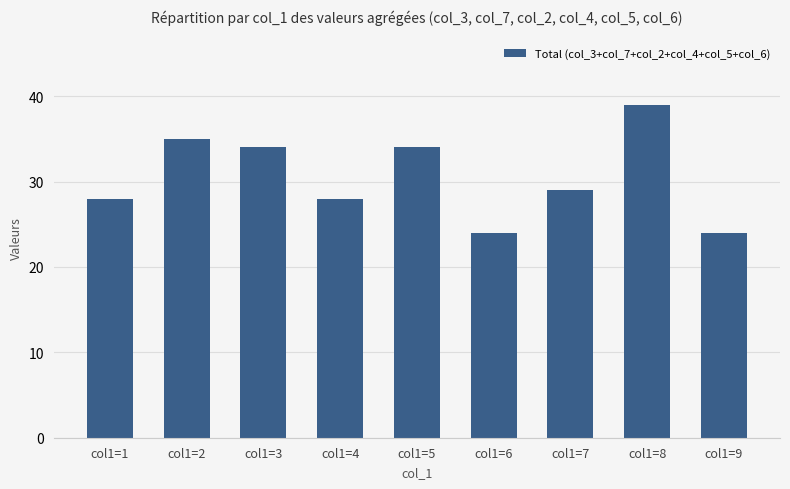

What is the difference between the second highest and second lowest values?

11